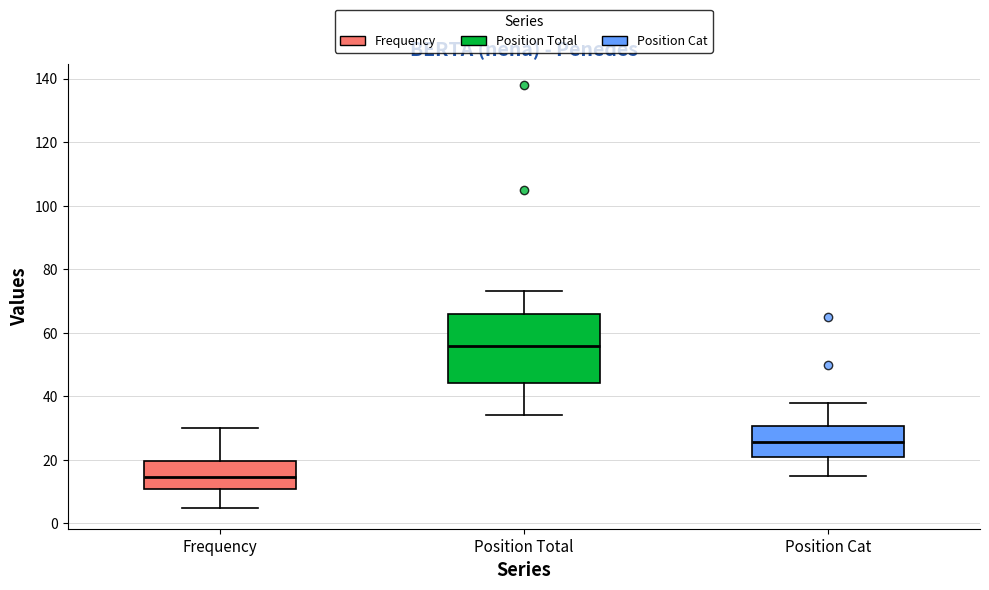

Which box has the lowest median line?

Frequency